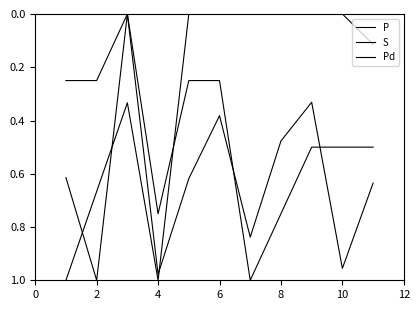

Which series has the largest total across all categories?

P